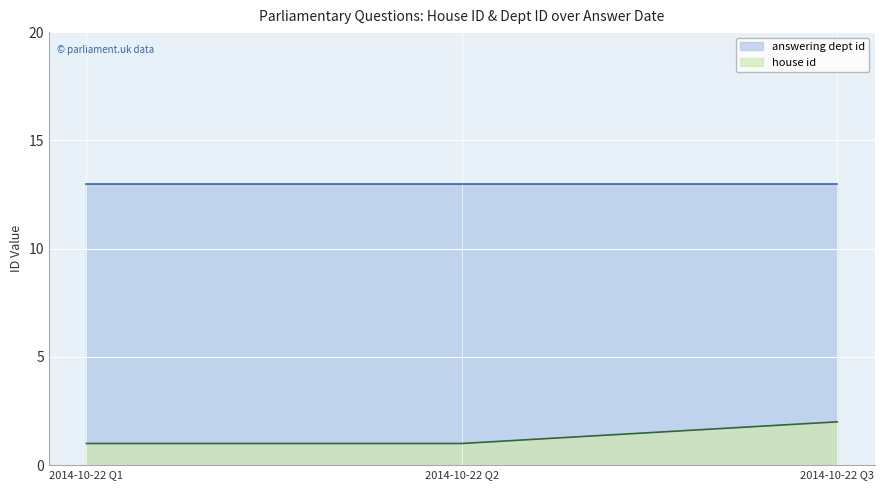

What is the smallest value displayed?

1